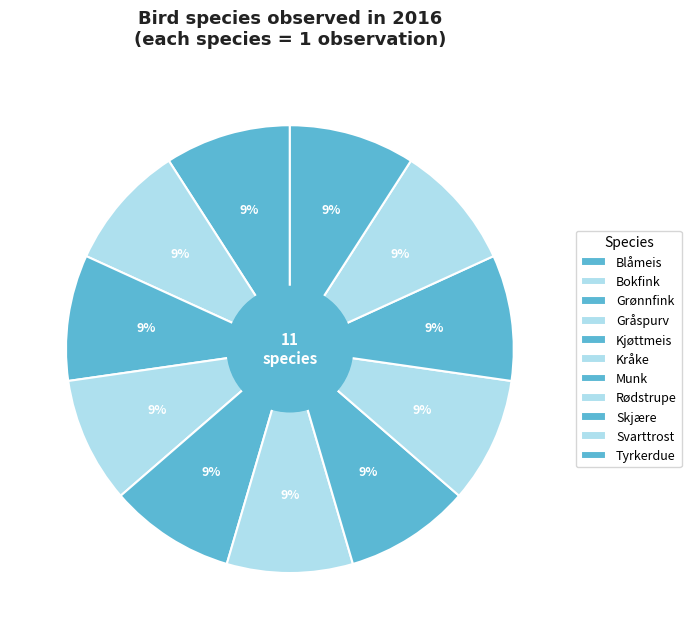

Count the number of slices in the pie.

11